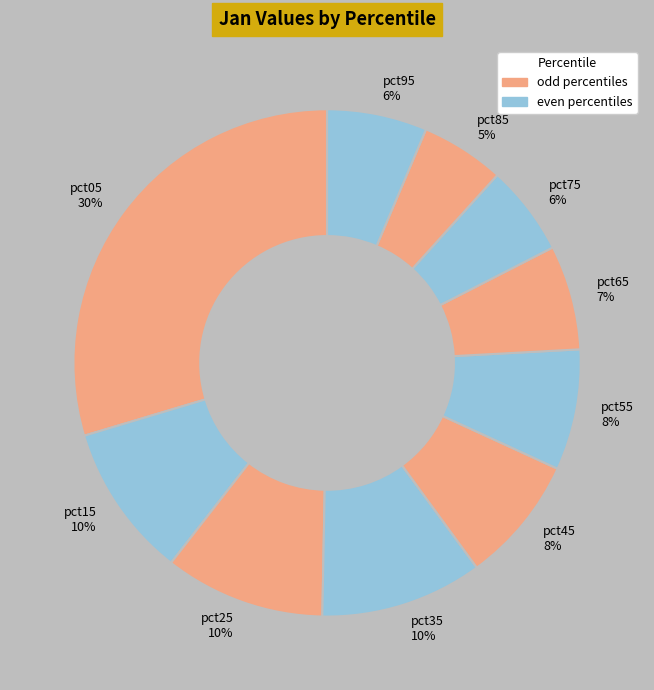

To the nearest percent, what portion does pct65 represent?

7%